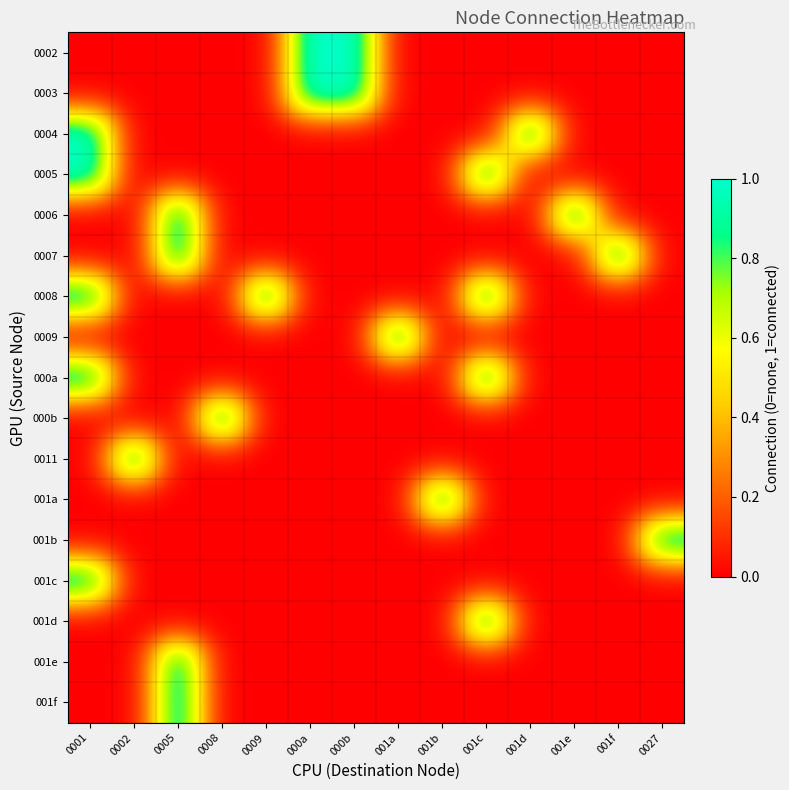

Between 0009 and 0001, which is larger?

0009